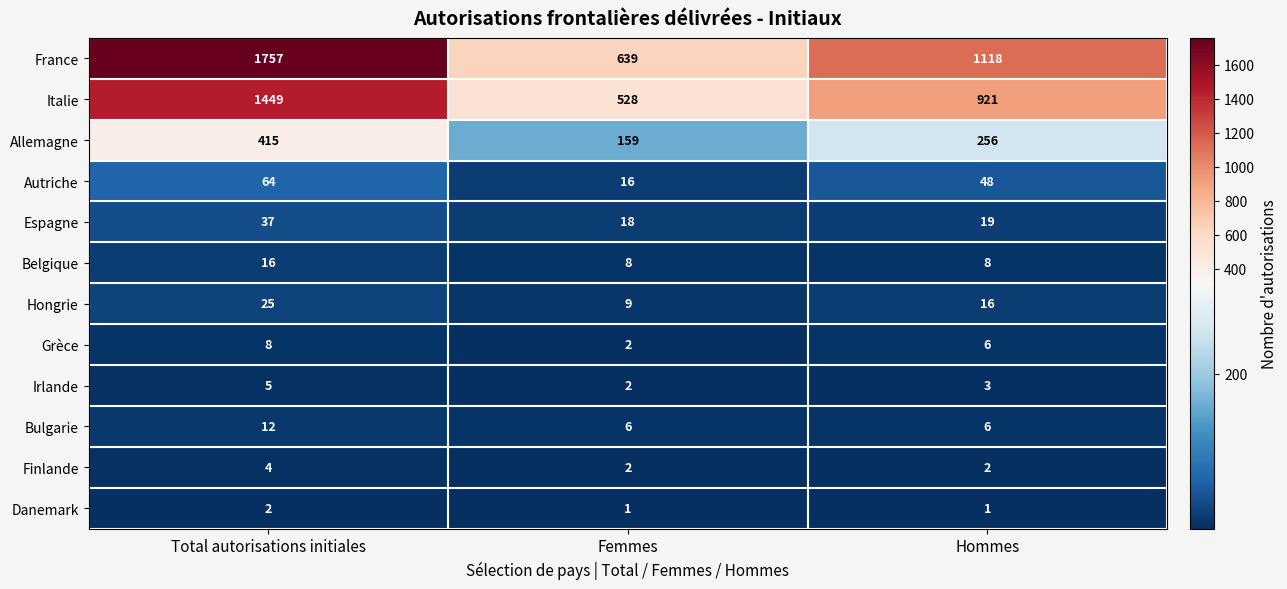

What is the total value across all series at Femmes?

1390